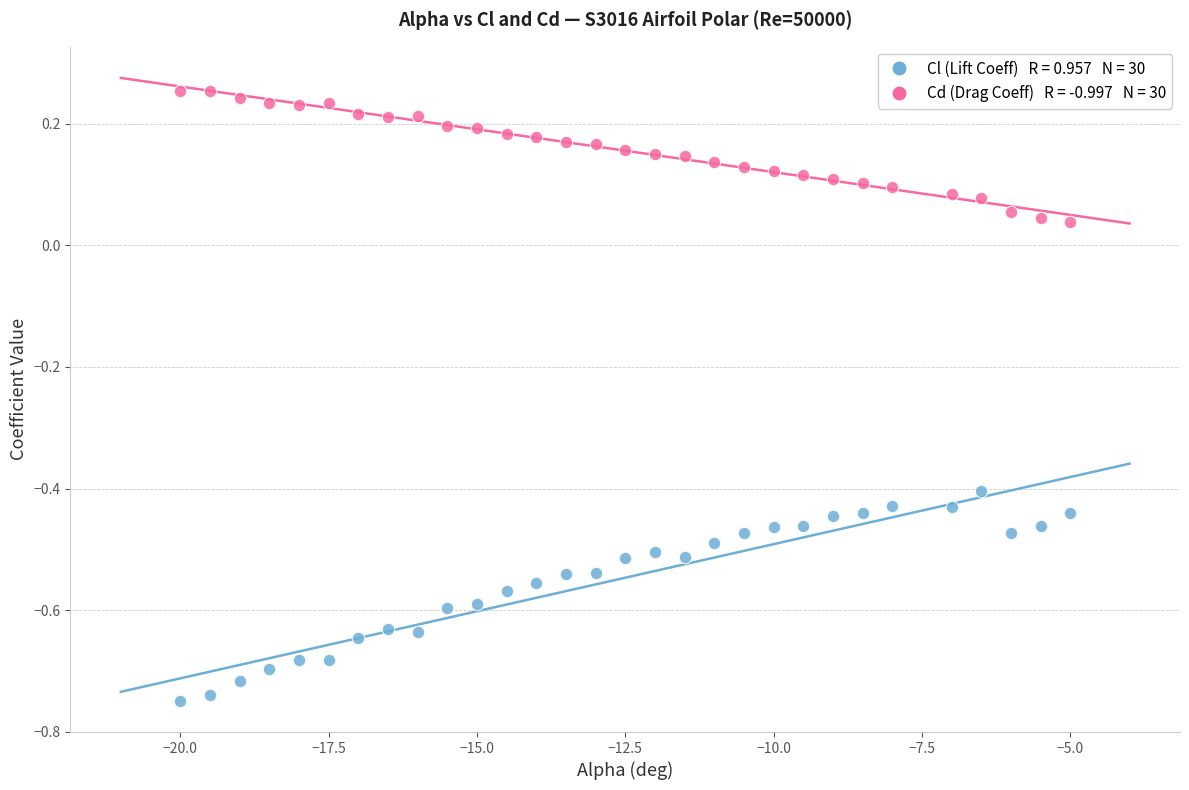

Across all data points, what is the range of Y values (max minus min)?

1.0